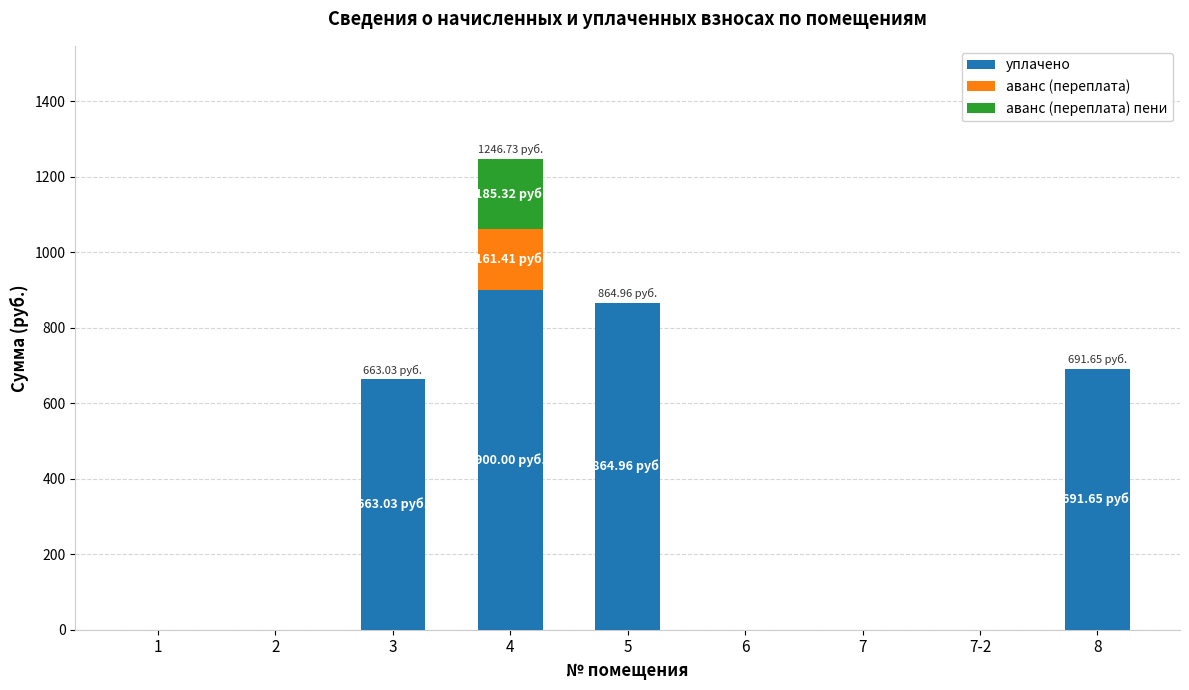

Are the bars horizontal?

No